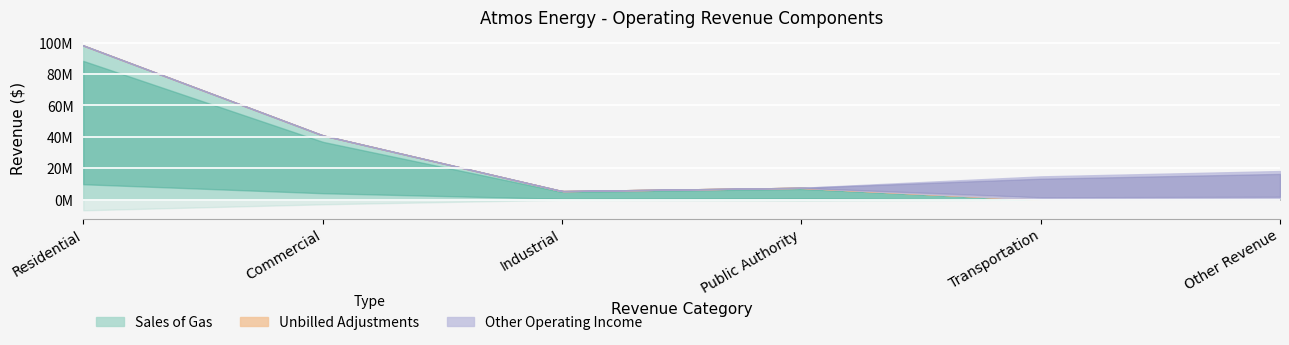

True or false: Sales of Gas and Other Operating Income cross at least once.

True